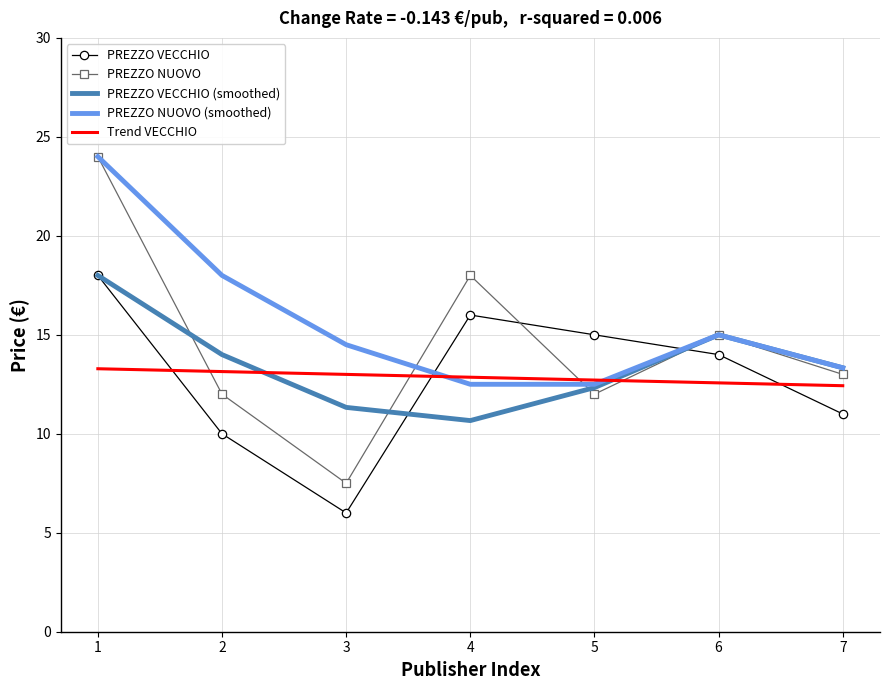

Count the number of data series in this chart.

5